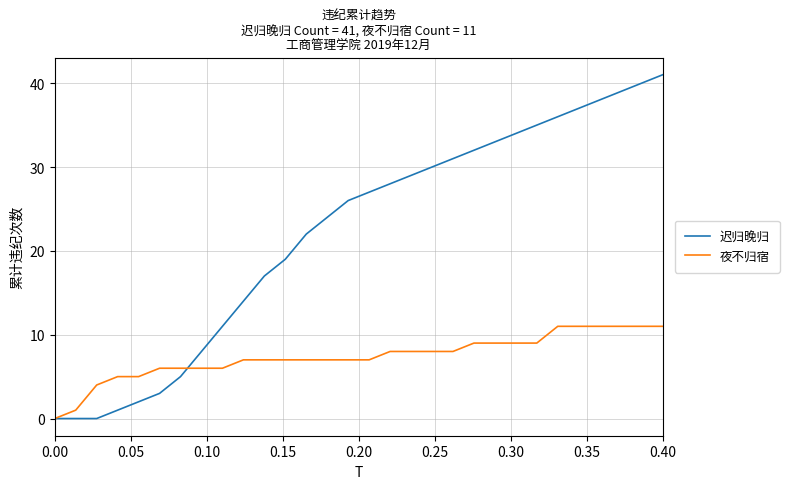

What is the difference between the maximum and minimum values in the 迟归晚归 series?

41